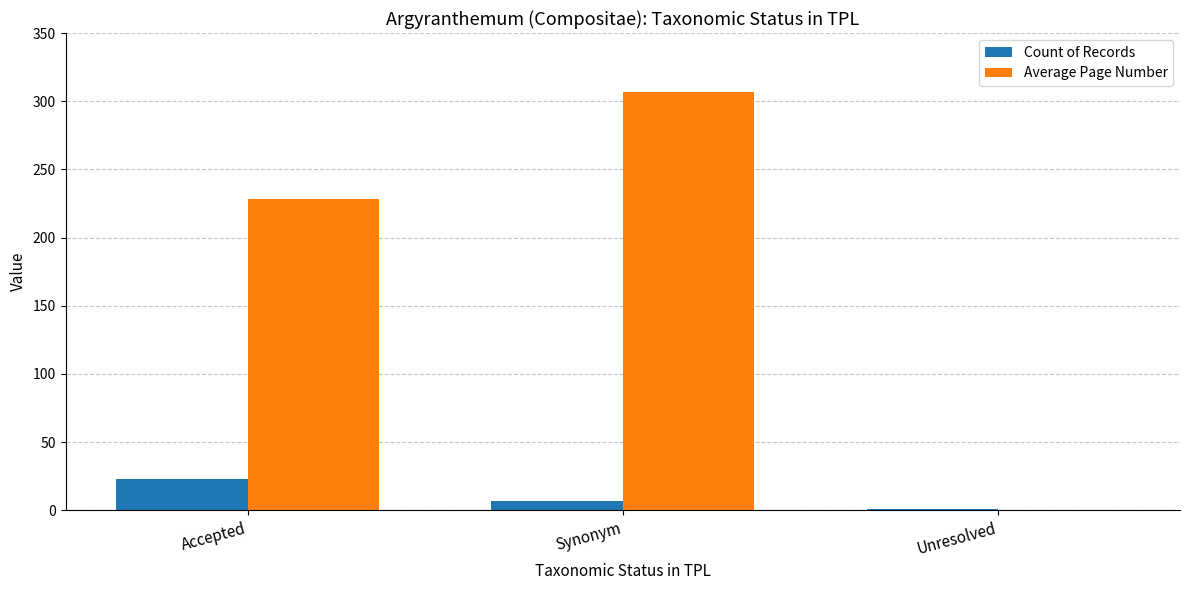

What is the sum of all Count of Records values?

31